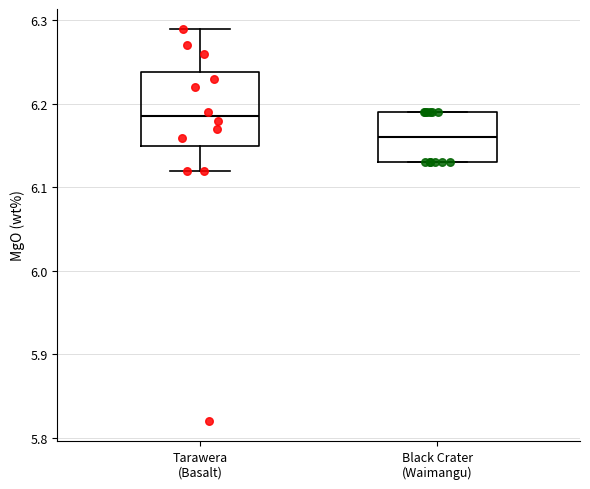

Reading left to right, transcribe this box plot: for each box, give where its median line is, the range the box spans, and where its two whiskers end, as read against the y-axis. The values are not printed on the chart, so give them approximately, as read against the axis.

Tarawera (Basalt): median 6.19, box 6.15 to 6.24, whiskers 6.12 to 6.29
Black Crater (Waimangu): median 6.16, box 6.13 to 6.19, whiskers 6.13 to 6.19